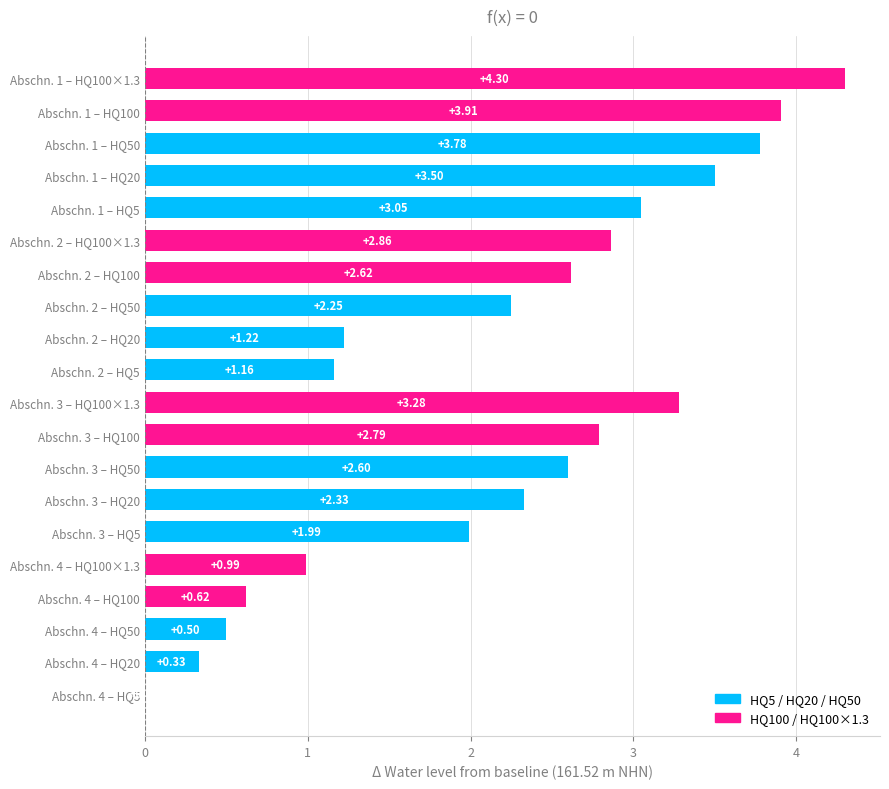

Between Abschn. 2 – HQ5 and Abschn. 3 – HQ100×1.3, which is larger?

Abschn. 3 – HQ100×1.3